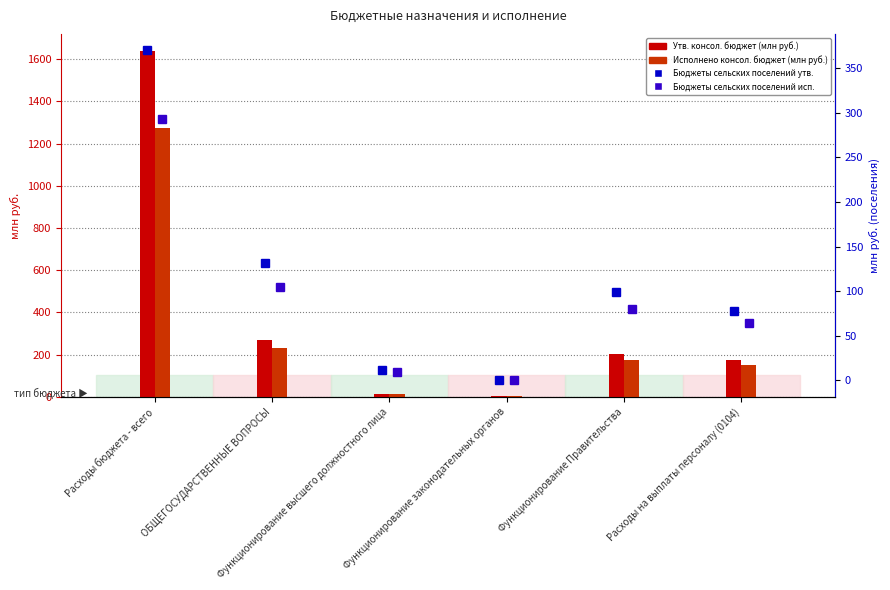

Rank the series by their maximum value, from highest to lowest.

Утв. консол. бюджет, Исполнено консол. бюджет, Бюджеты сельских поселений (утв), Бюджеты сельских поселений (исп)